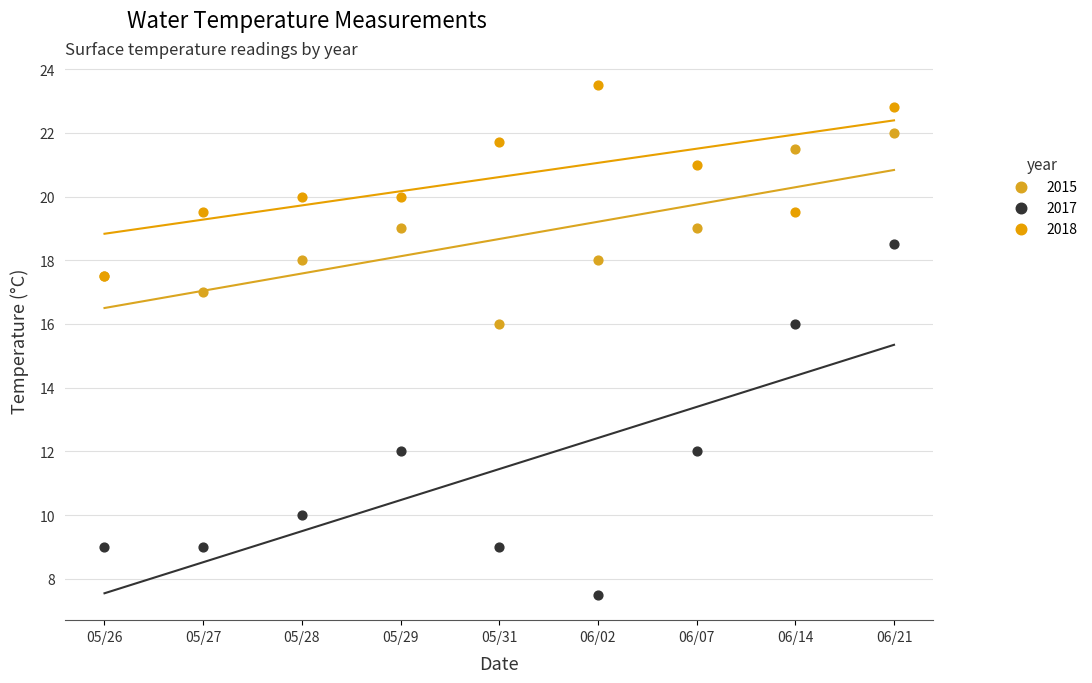

What are all the series names shown in the legend?

2015, 2017, 2018